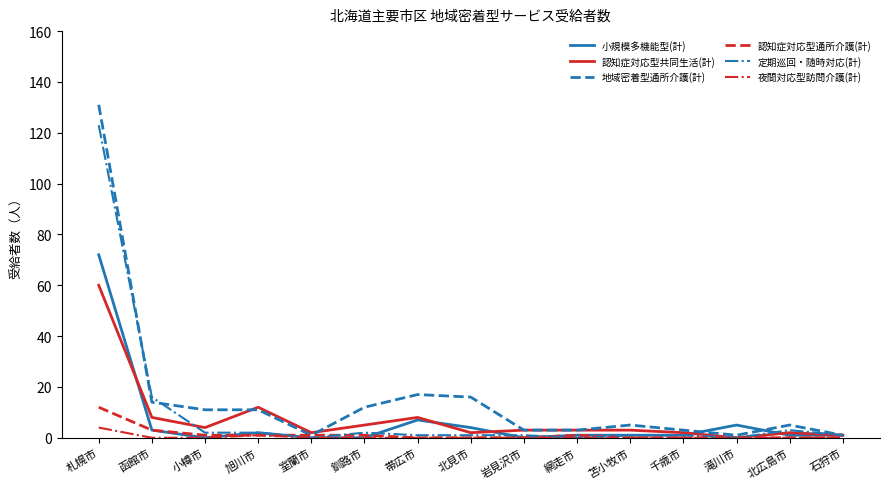

Which series has the widest spread of values?

地域密着型通所介護(計)